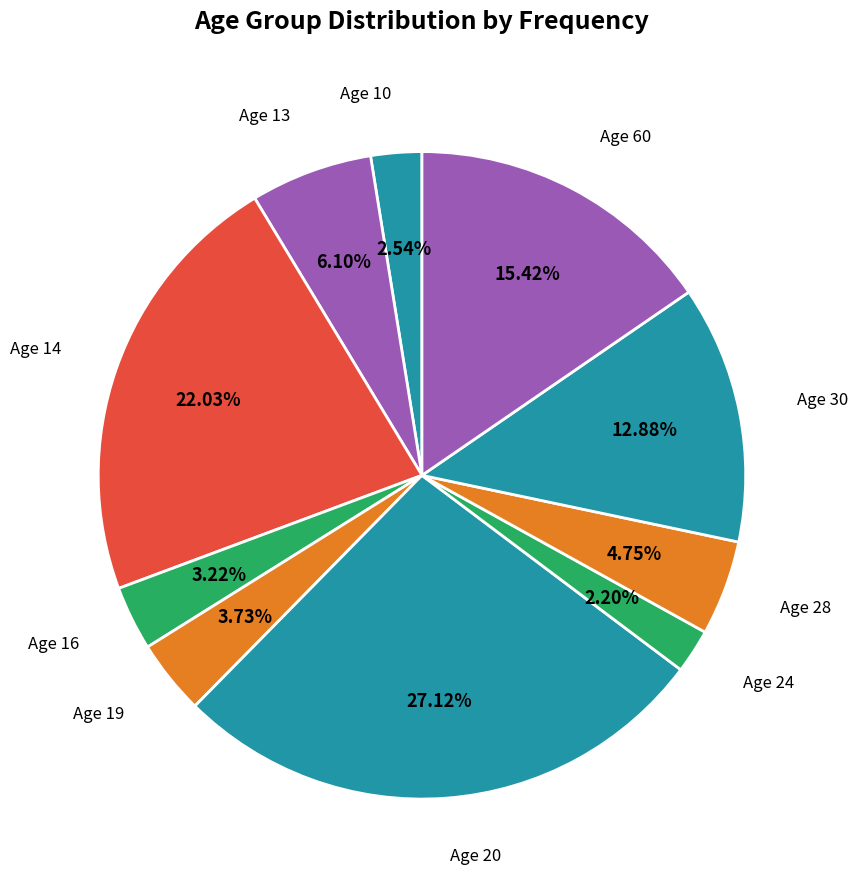

Approximately how many times larger is the value at Age 10 compared to Age 19?

0.7